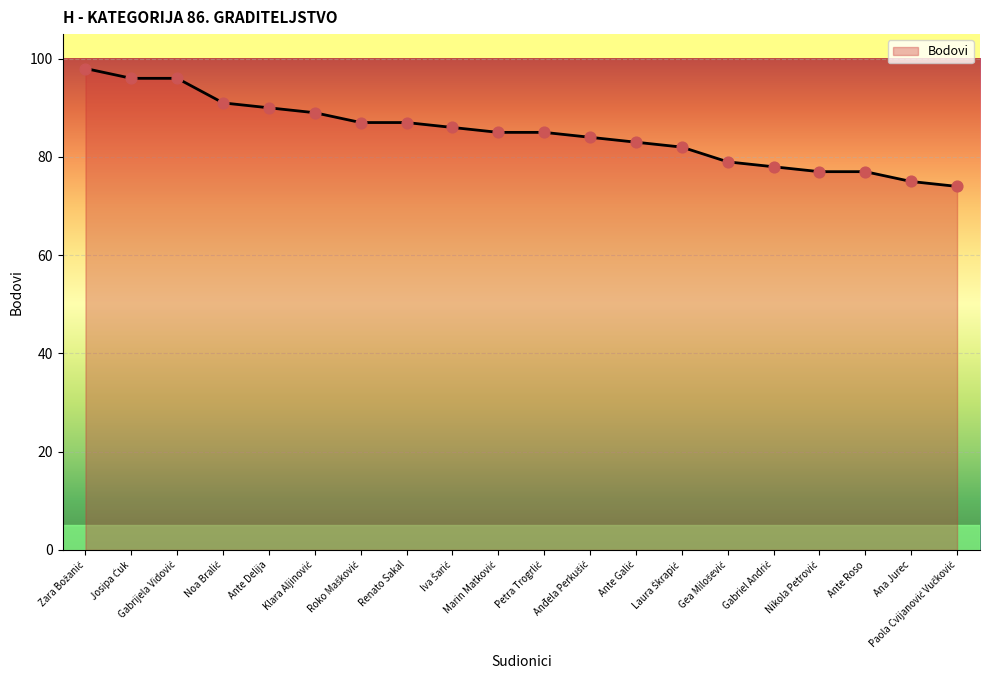

What is the minimum value shown in the chart?

74